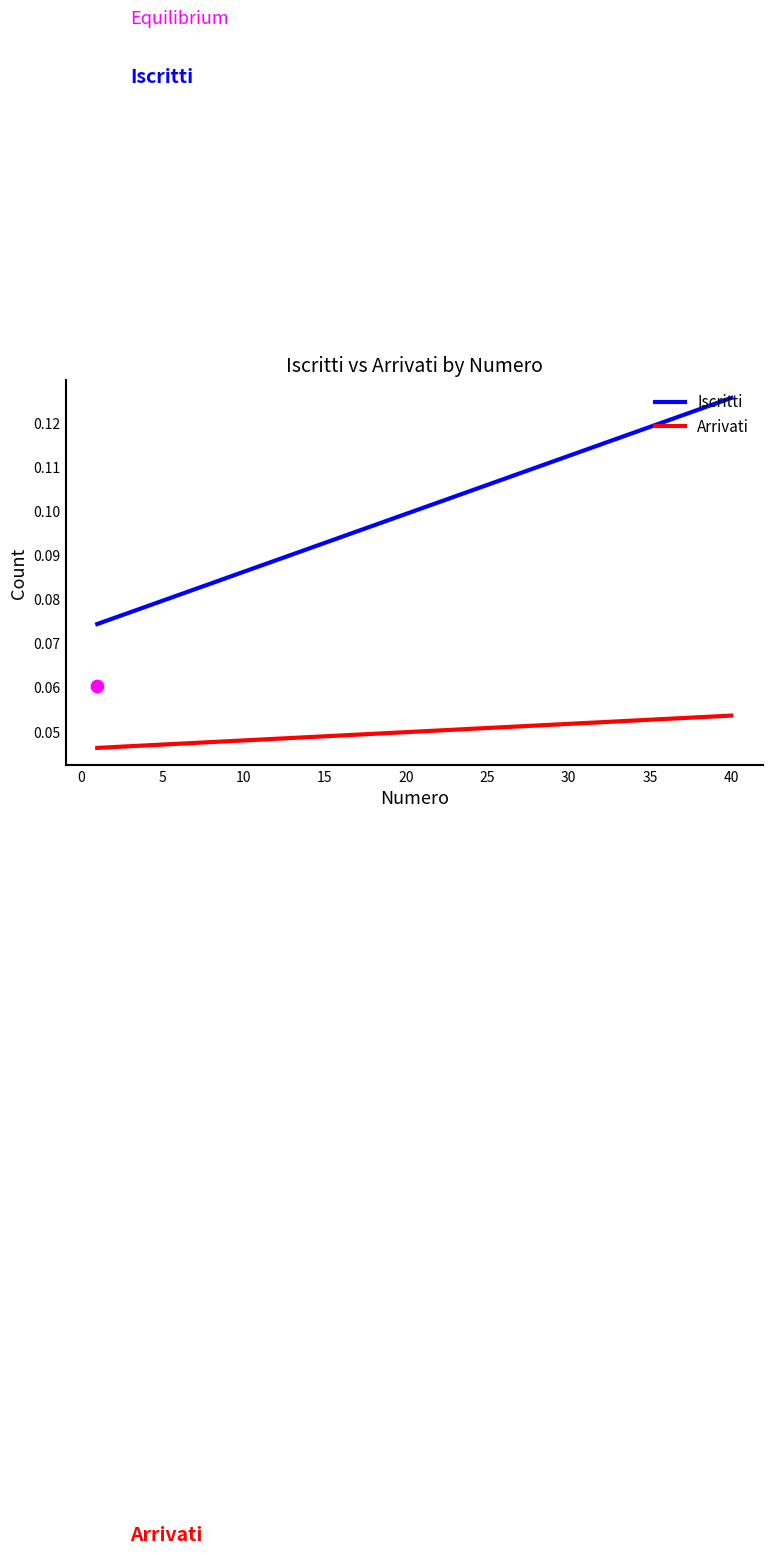

Which series has the largest Y range (max minus min)?

Iscritti